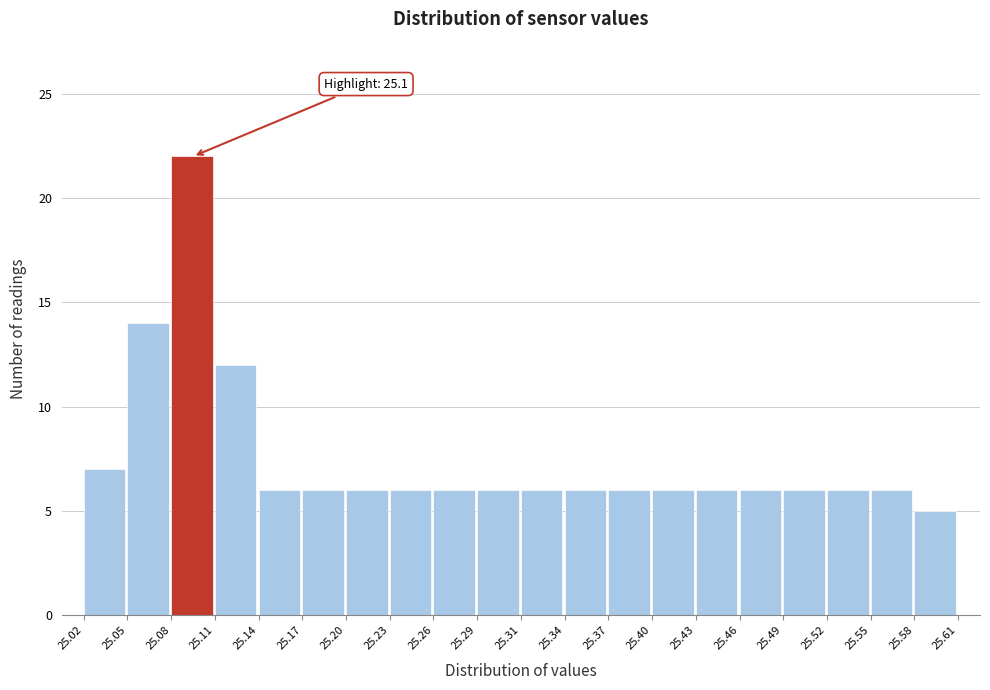

Which range on the x-axis has the tallest bar?

25.08 to 25.11